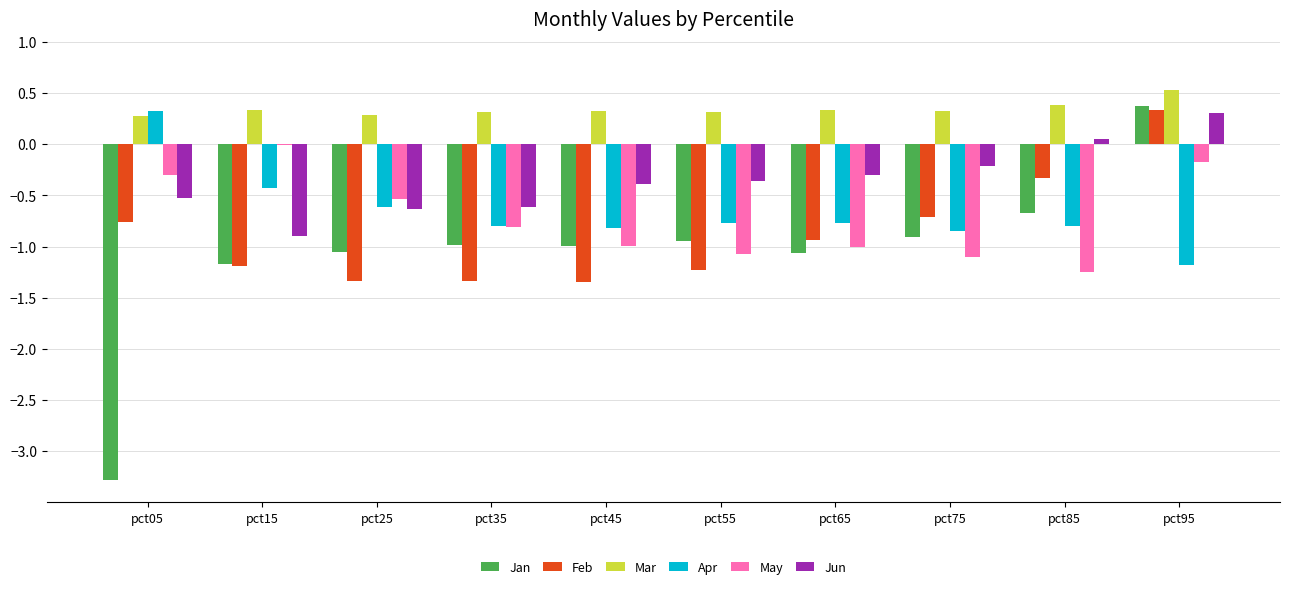

Between pct15 and pct65, which series saw the biggest shift?

May